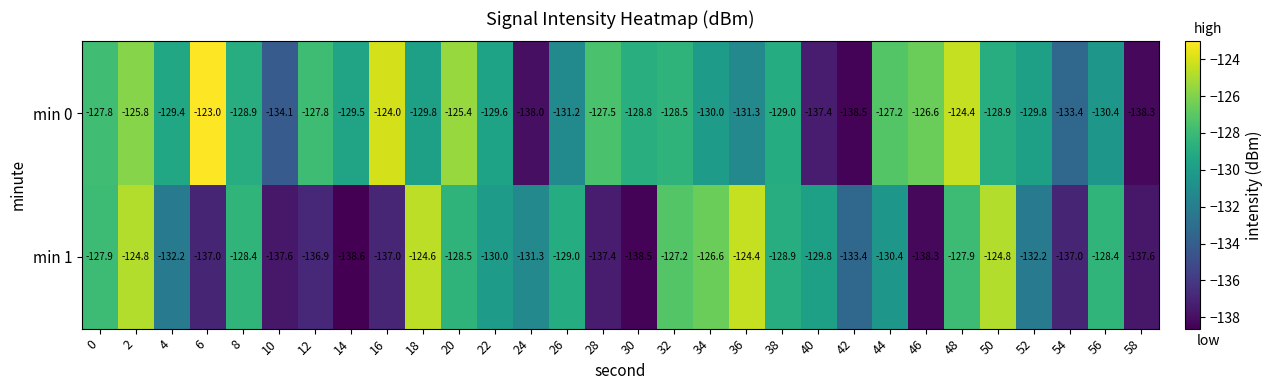

What is the spread (max minus min) of values at 28?

9.9